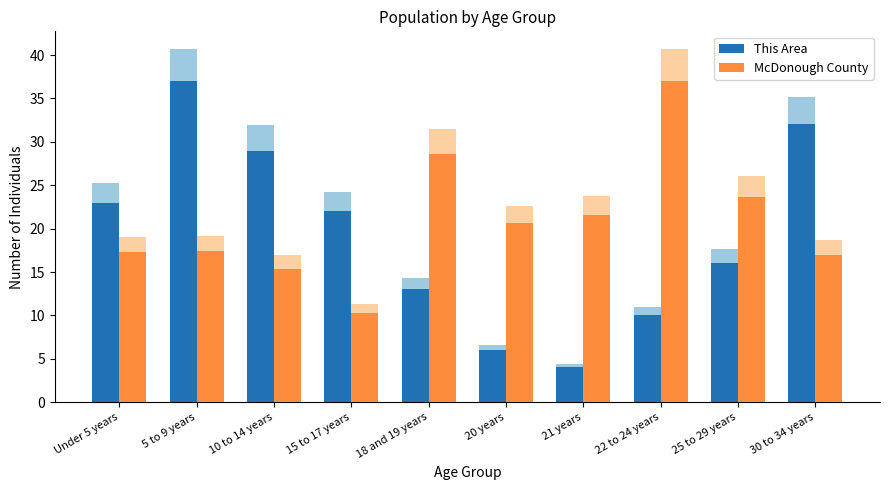

The value of McDonough County at 25 to 29 years is 23.7. True or false?

True